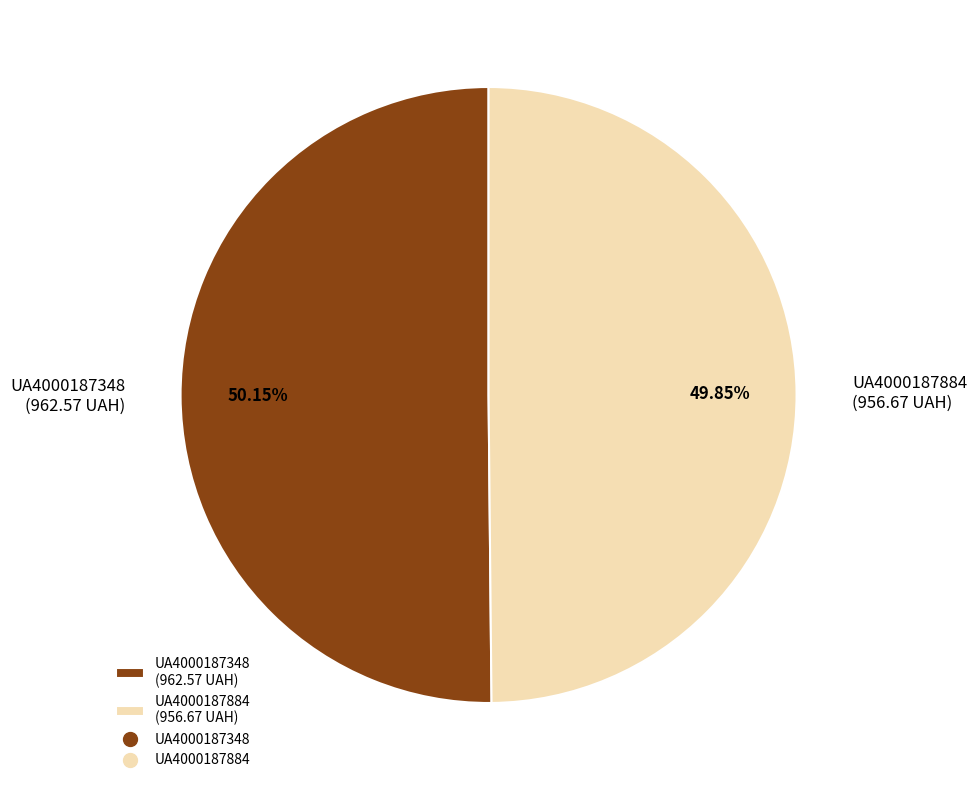

What is the ratio of the value at UA4000187348 (962.57 UAH) to the value at UA4000187884 (956.67 UAH)?

1.0